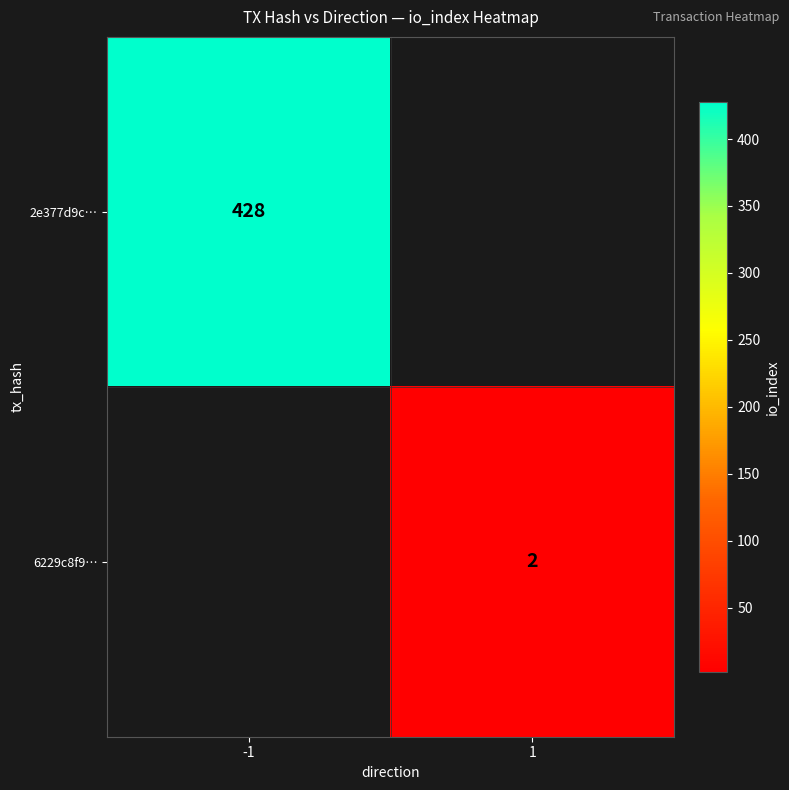

The value of 6229c8f9… at 1 is 3. True or false?

False